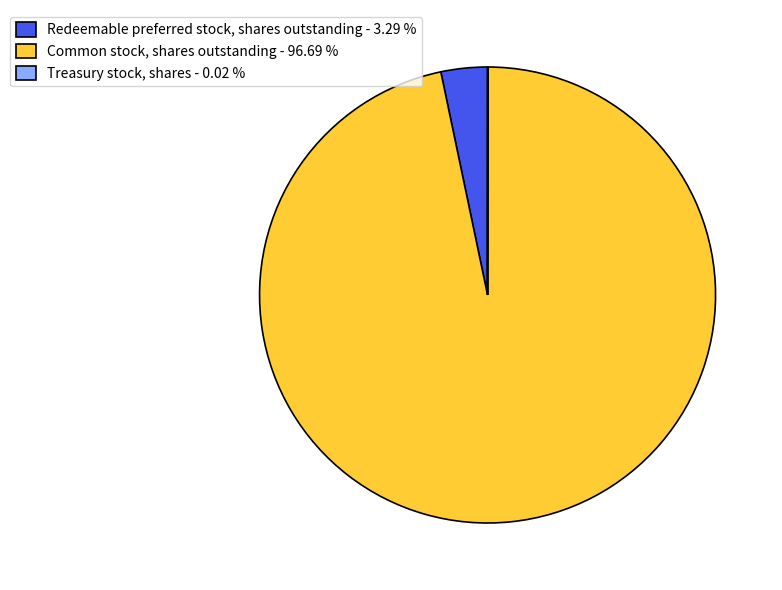

Does Redeemable preferred stock, shares outstanding - 3.29 % account for over 50% of the chart?

No